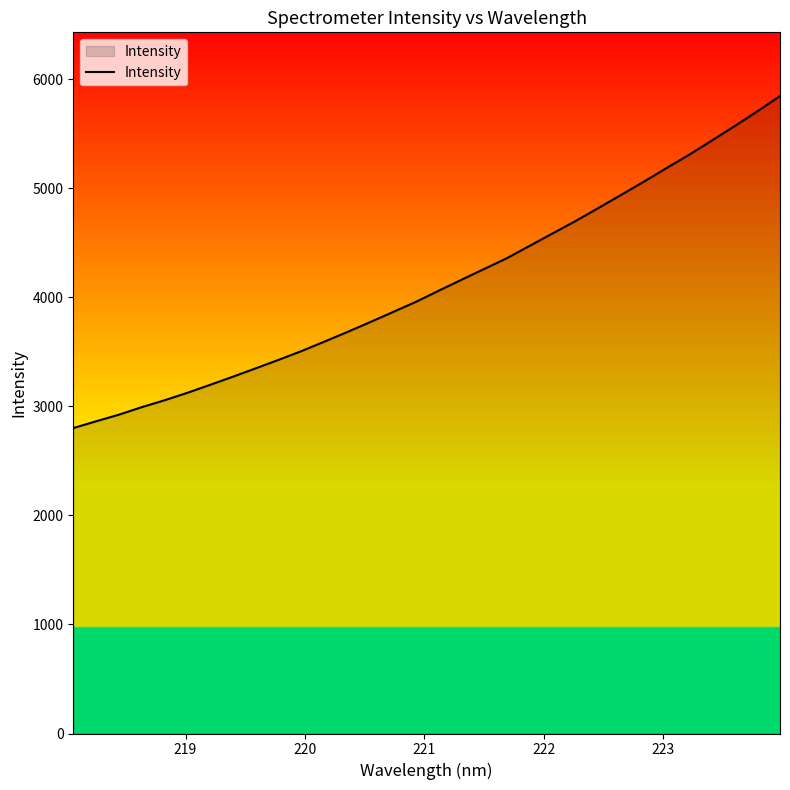

What is the greatest value displayed?

5846.4